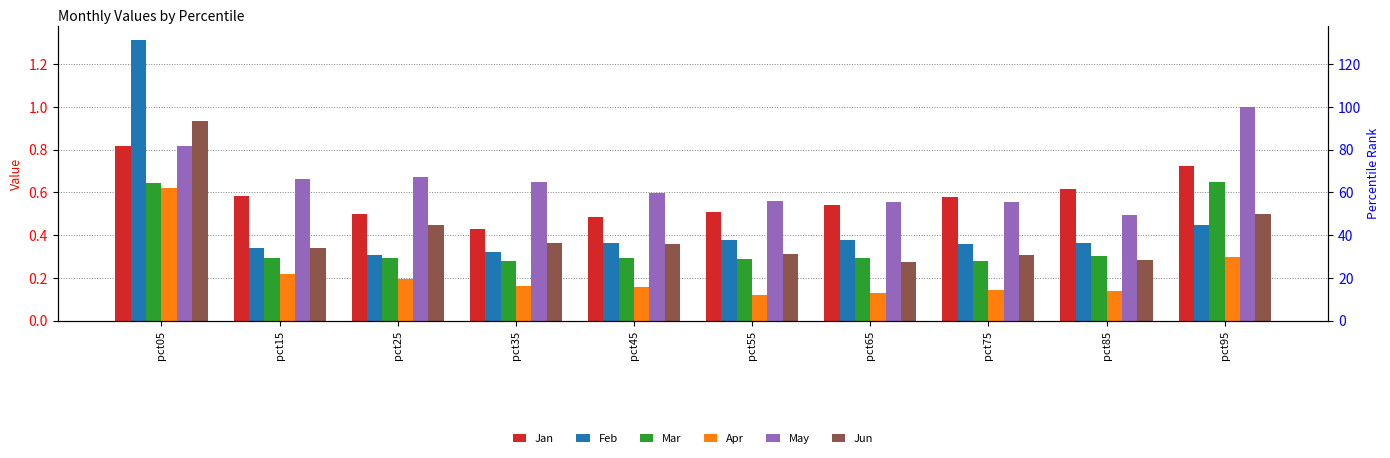

The value of Feb at pct05 is 1.3. True or false?

True